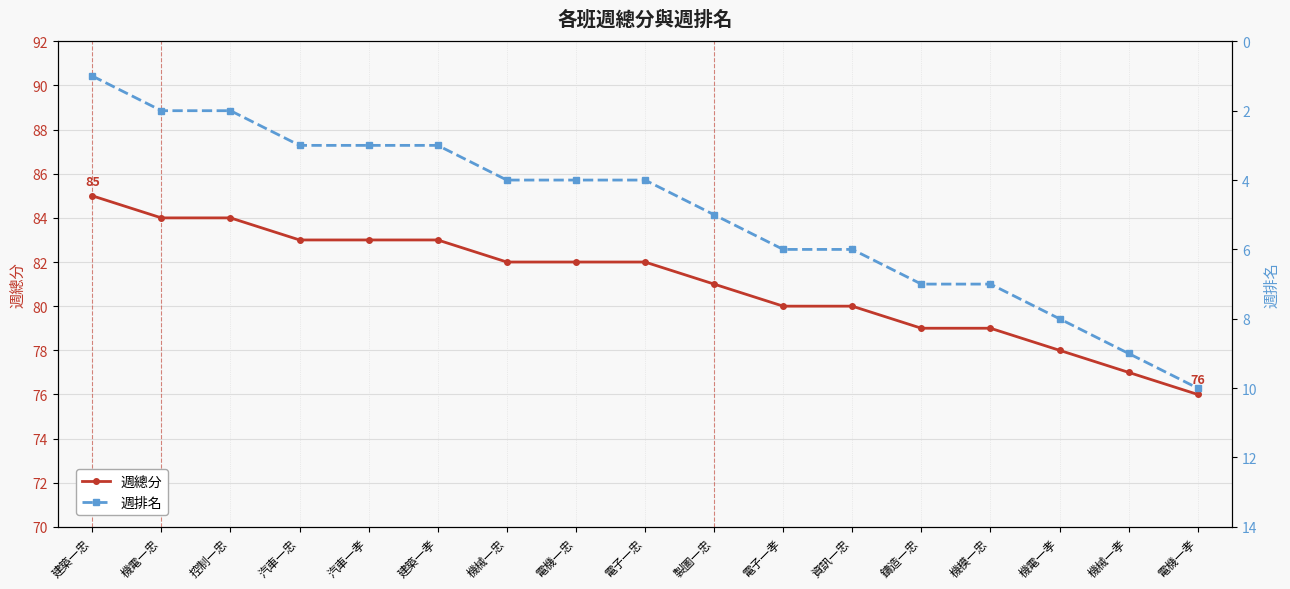

What is the difference between the second highest and minimum values in the 週總分 series?

8